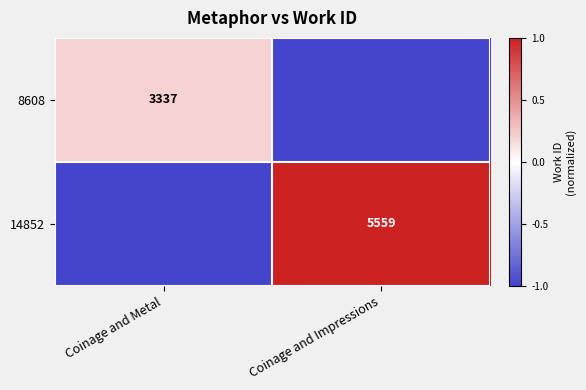

The value of 14852 at Coinage and Impressions is 5559. True or false?

True